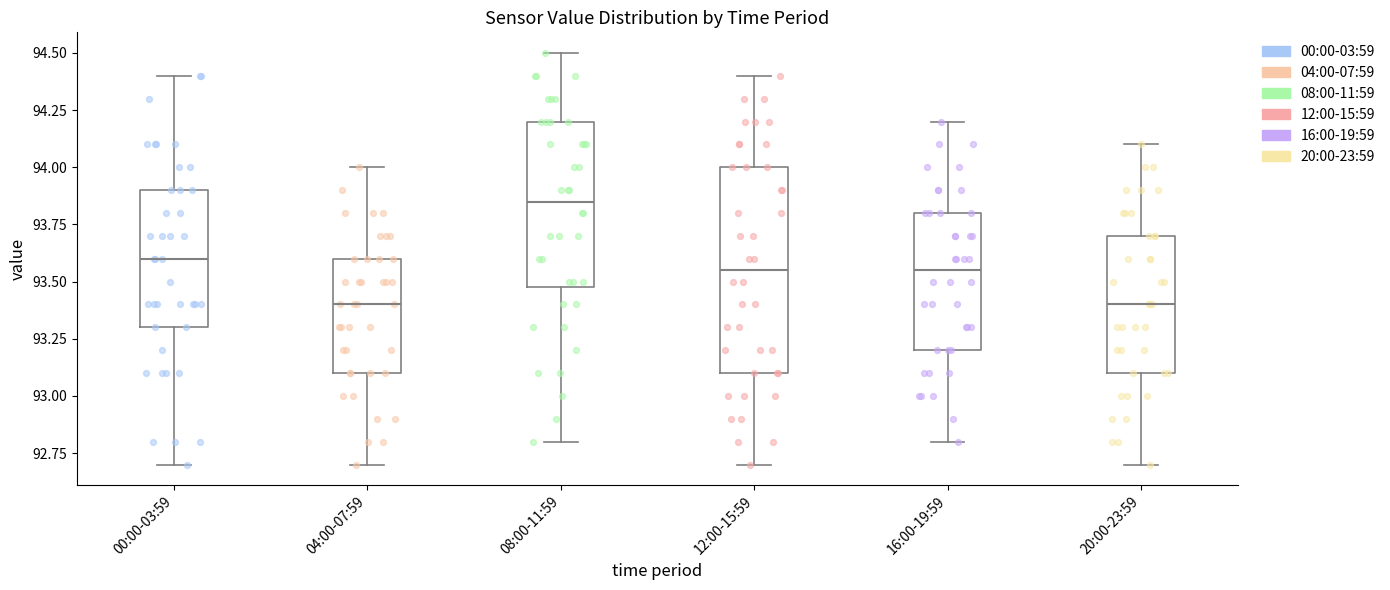

Which box is the tallest, from its lower edge to its upper edge?

12:00-15:59